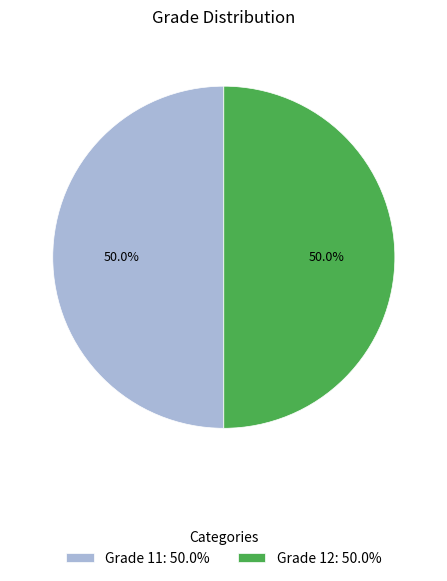

How many segments does this pie chart have?

2